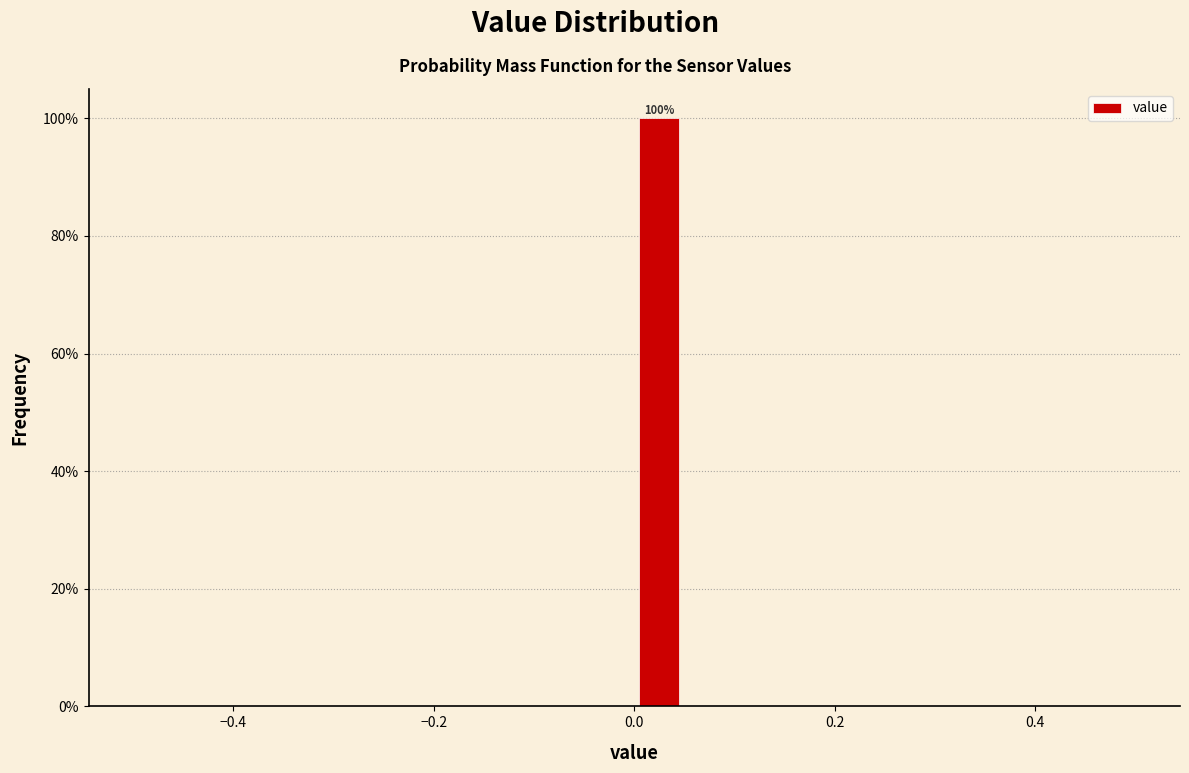

Read against the x-axis, roughly where is the centre of the tallest bar?

0.02